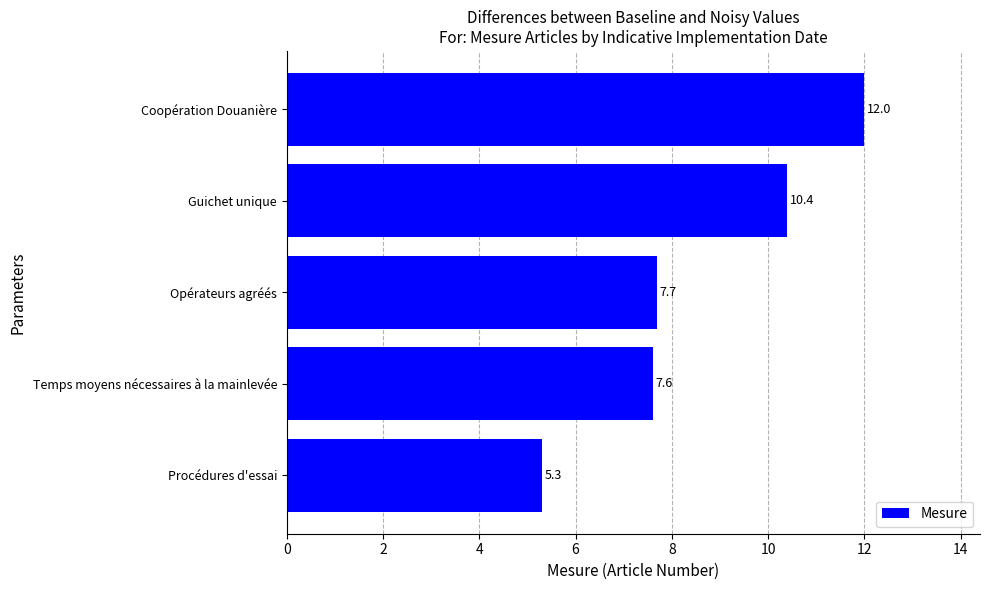

What is the approximate value at Procédures d'essai?

5.3